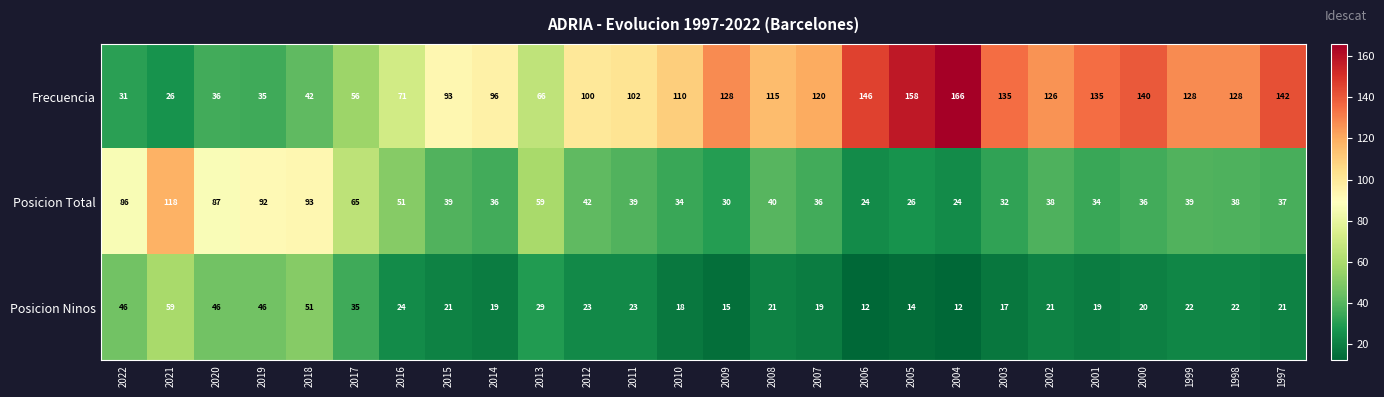

At which label does Frecuencia reach its peak?

2004